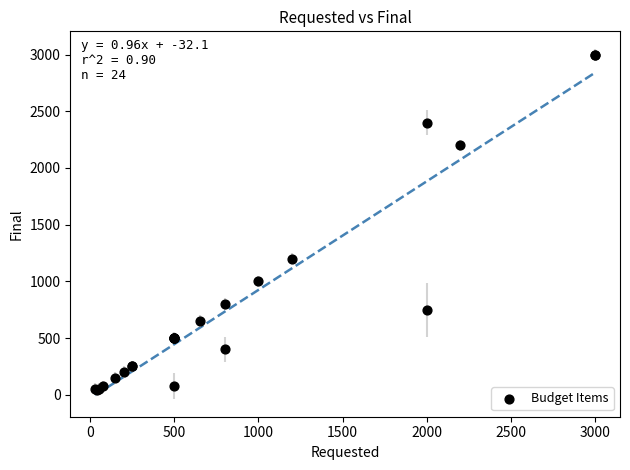

What Y value in the scatter plot is closest to 1520?

1200